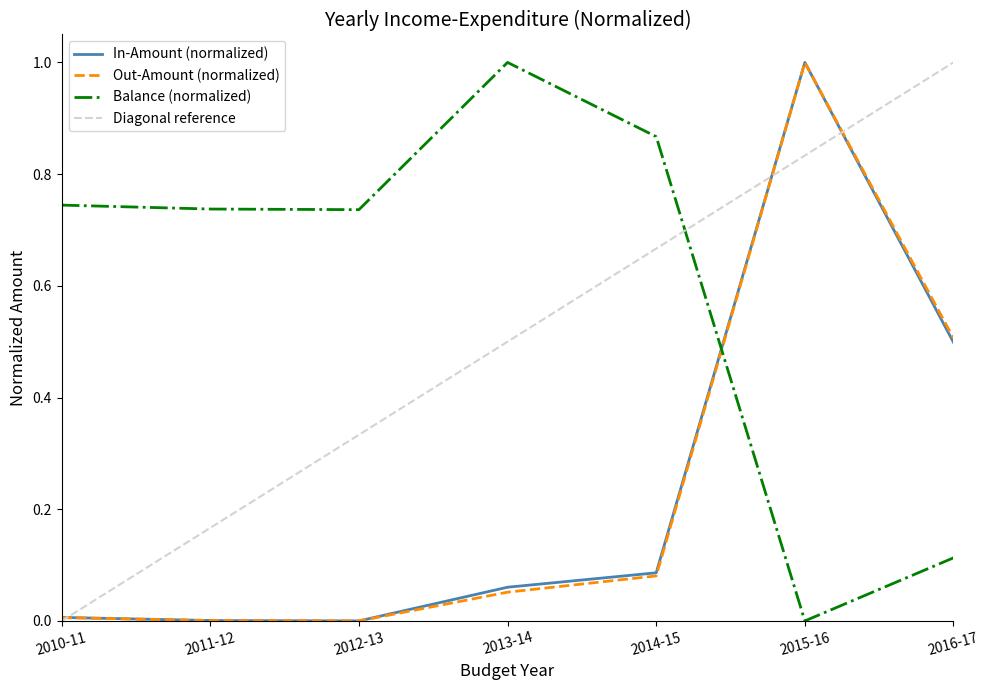

Between 2012-13 and 2011-12, which is larger?

2011-12